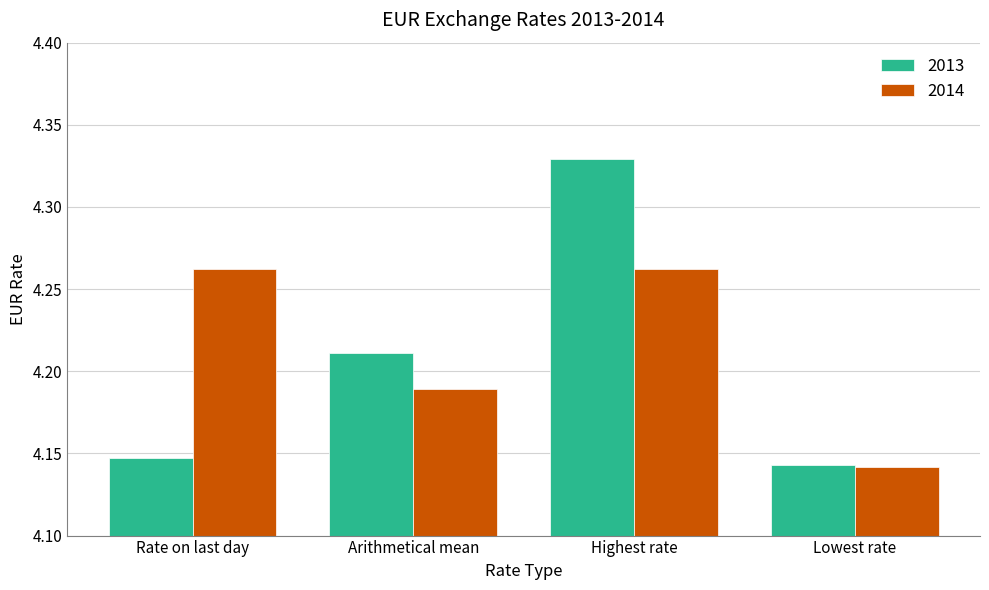

Is it true that 2013 equals 2.0 at Highest rate?

False